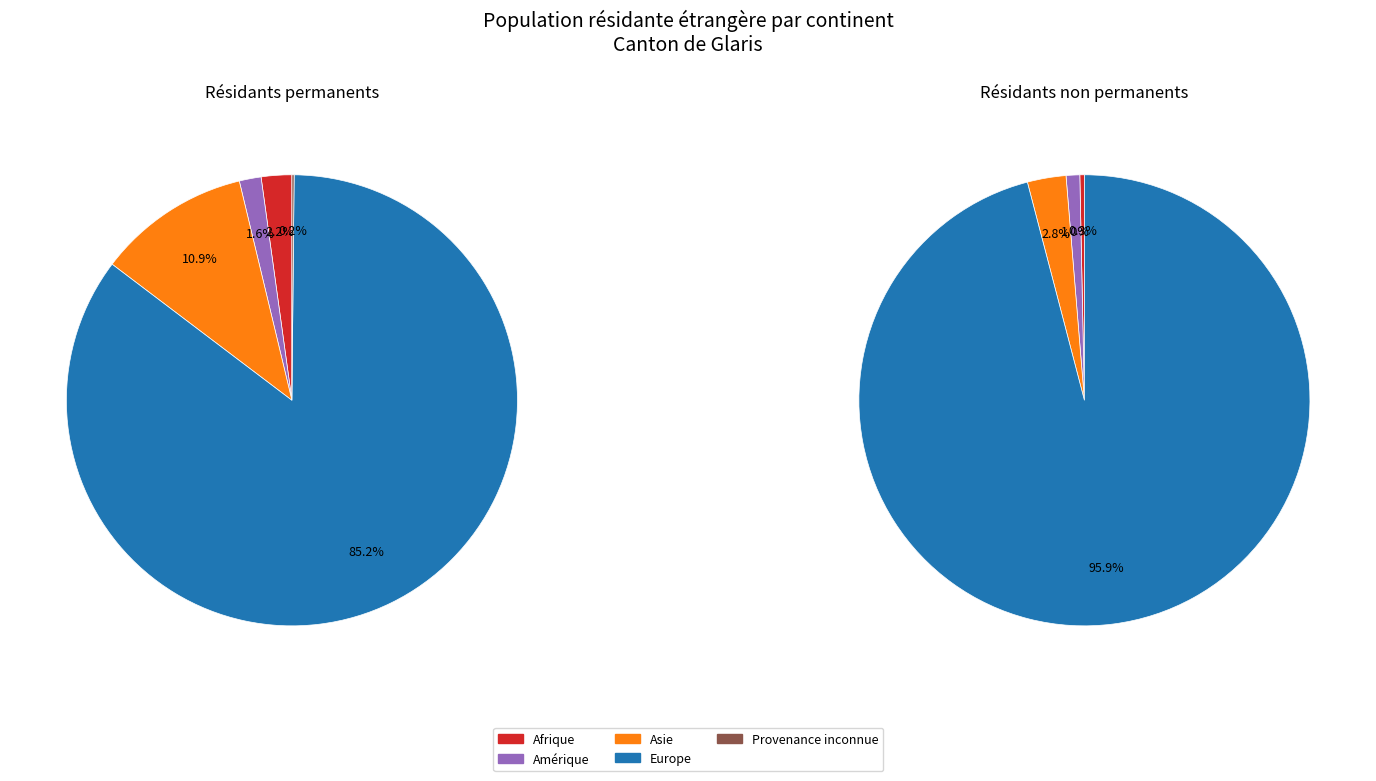

To the nearest percent, what portion does Afrique represent?

2%